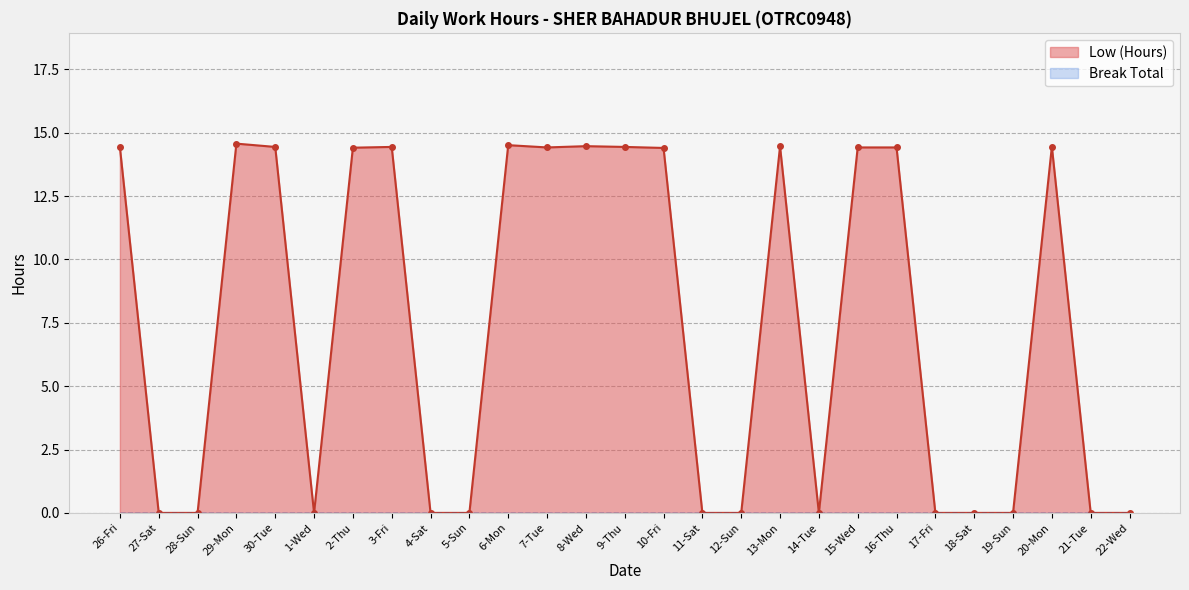

Rank the categories by value from highest to lowest.

29-Mon, 6-Mon, 8-Wed, 13-Mon, 20-Mon, 30-Tue, 3-Fri, 9-Thu, 26-Fri, 7-Tue, 15-Wed, 16-Thu, 2-Thu, 10-Fri, 27-Sat, 28-Sun, 1-Wed, 4-Sat, 5-Sun, 11-Sat, 12-Sun, 14-Tue, 17-Fri, 18-Sat, 19-Sun, 21-Tue, 22-Wed